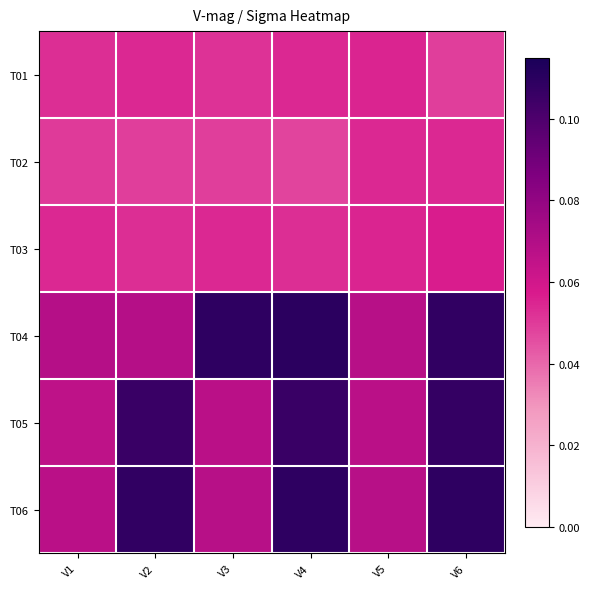

At which category is the sum across all series the highest?

V6